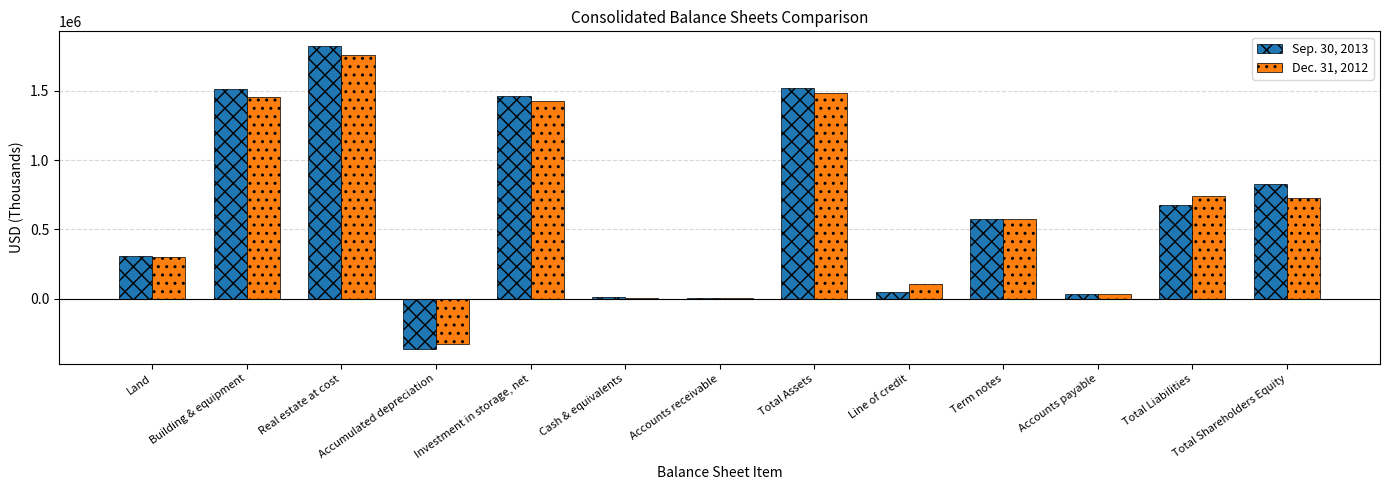

Is it true that Dec. 31, 2012 equals 2076237 at Total Assets?

False